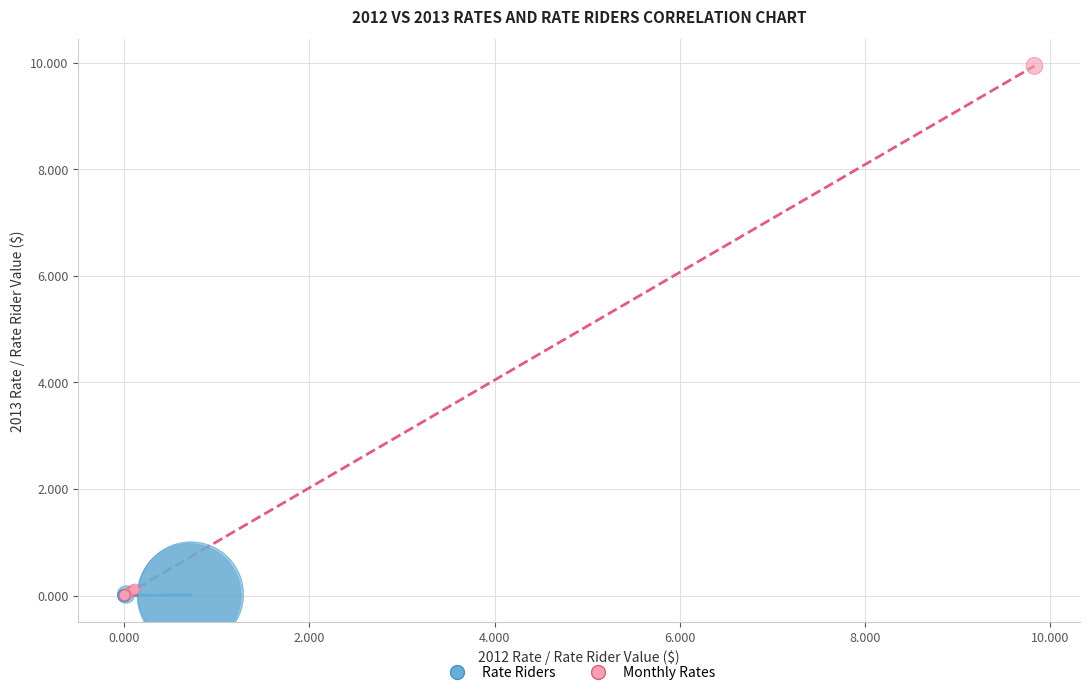

Which series has the widest spread of Y values?

Monthly Rates